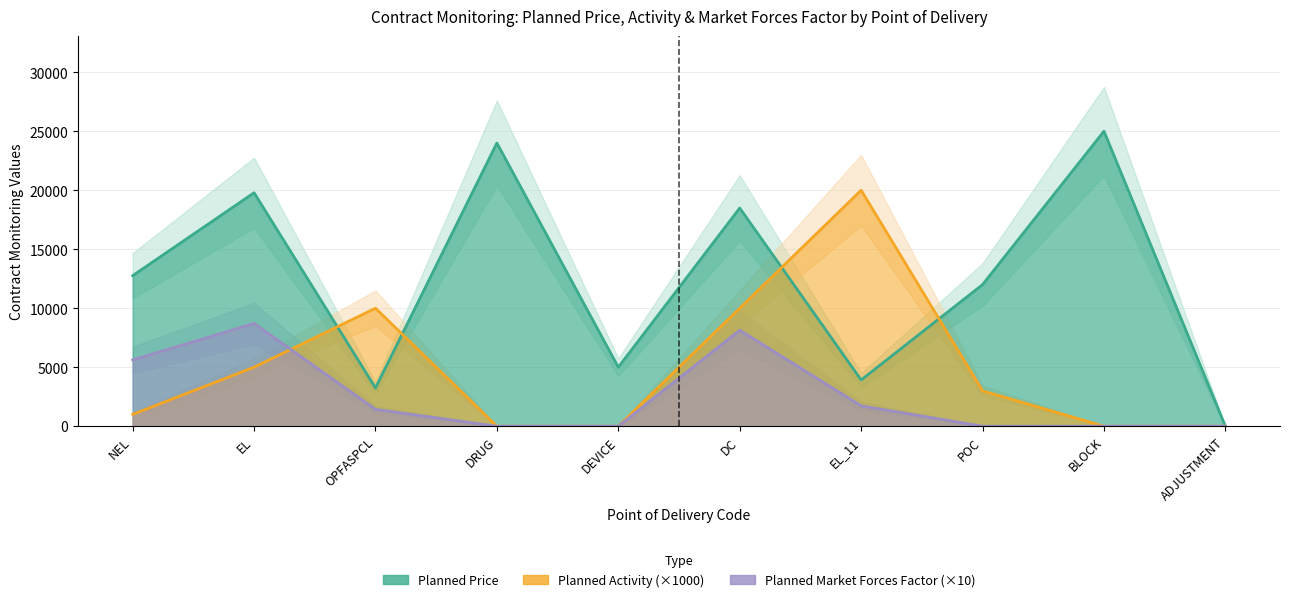

Reading left to right, transcribe all the data shown in this chart.

Planned Price: NEL=12760.0	EL=19785.0	OPFASPCL=3240.0	DRUG=24000.0	DEVICE=5000.0	DC=18490.0	EL_11=3920.0	POC=12000.0	BLOCK=25000.0	ADJUSTMENT=0.0
Planned Activity: NEL=1000.0	EL=5000.0	OPFASPCL=10000.0	DRUG=0.0	DEVICE=0.0	DC=10000.0	EL_11=20000.0	POC=3000.0	BLOCK=0.0	ADJUSTMENT=0.0
Planned Market Forces Factor: NEL=5615.5	EL=8707.2	OPFASPCL=1425.9	DRUG=0.0	DEVICE=0.0	DC=8137.3	EL_11=1725.2	POC=0.0	BLOCK=0.0	ADJUSTMENT=0.0